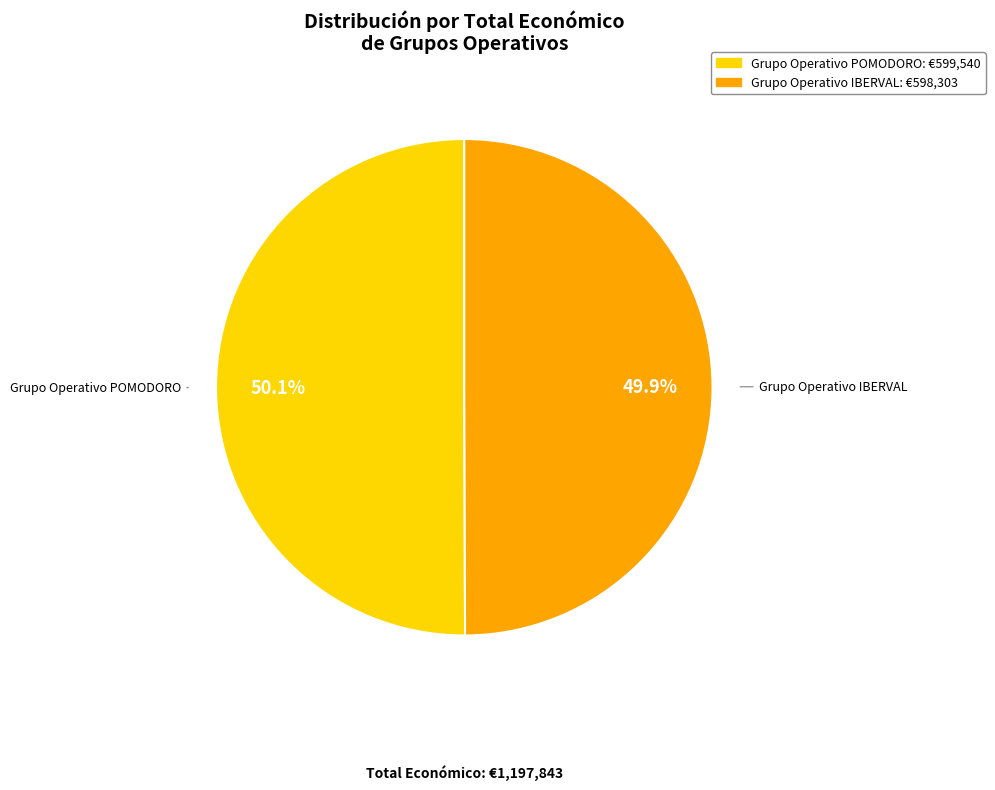

To the nearest percent, what portion does Grupo Operativo IBERVAL represent?

50%